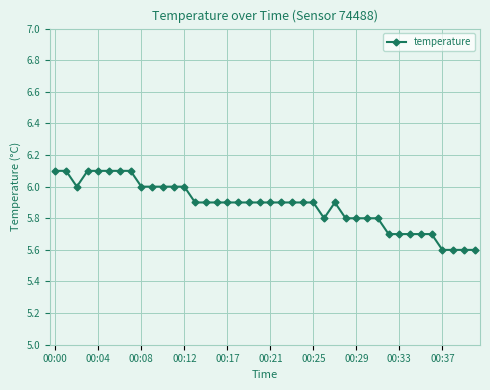

What is the minimum value shown in the chart?

5.6